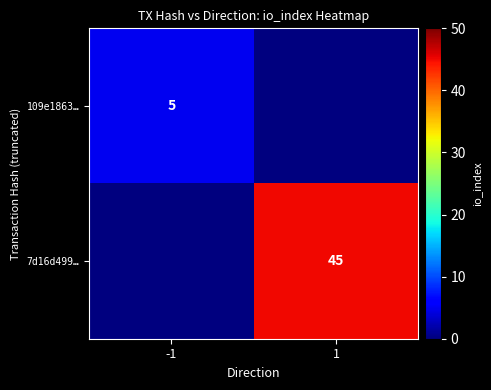

The value of 7d16d499… at 1 is 45. True or false?

True